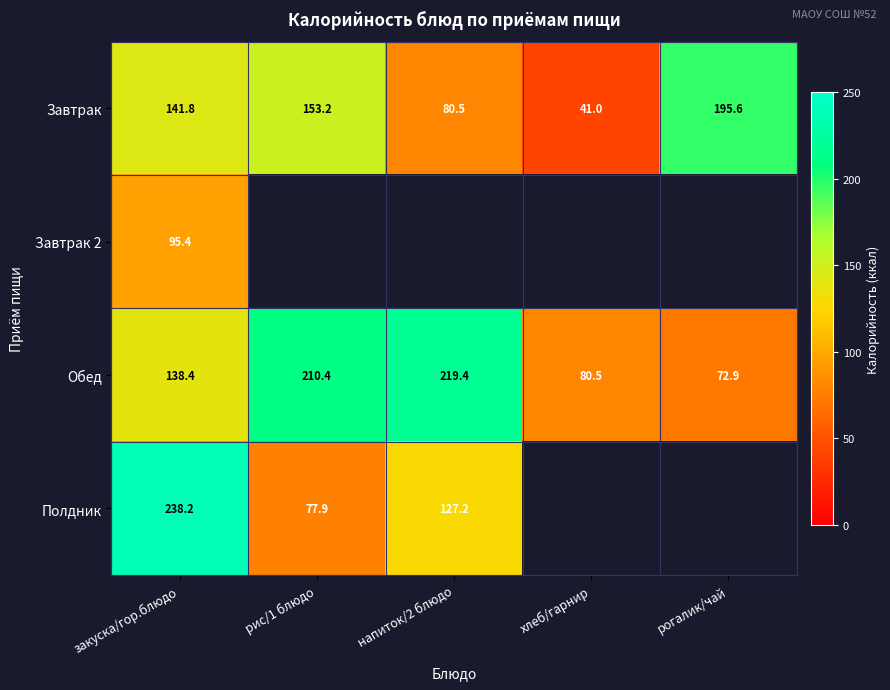

Which has a higher value, рис/1 блюдо or рогалик/чай?

рогалик/чай